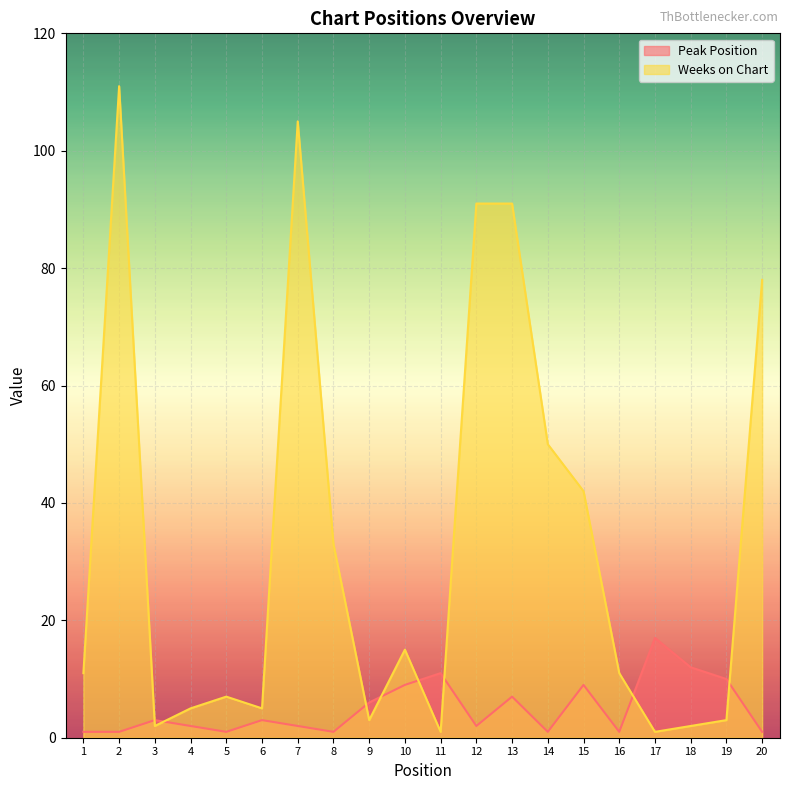

How many times do Peak Position and Weeks on Chart cross each other?

8